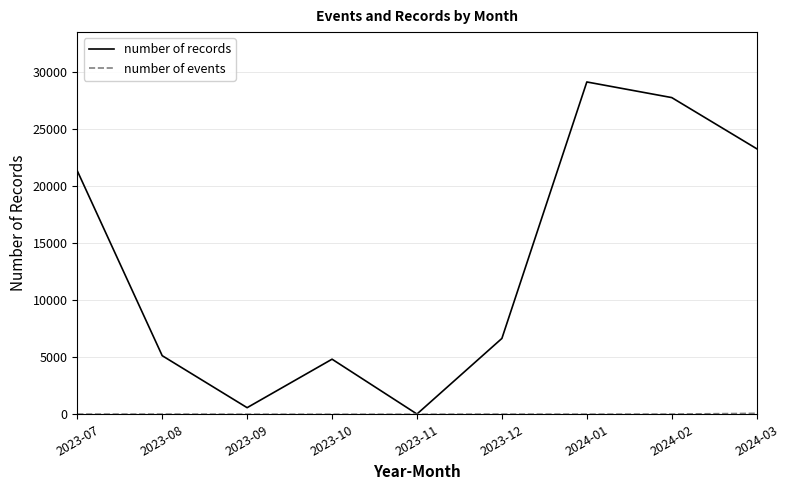

The value of number of records at 2023-12 is 9364. True or false?

False